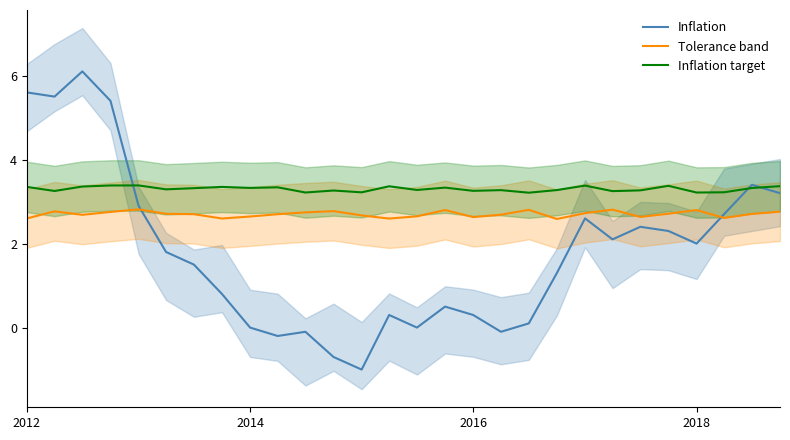

Which series ends up on top after the final intersection of Tolerance band and Inflation?

Inflation